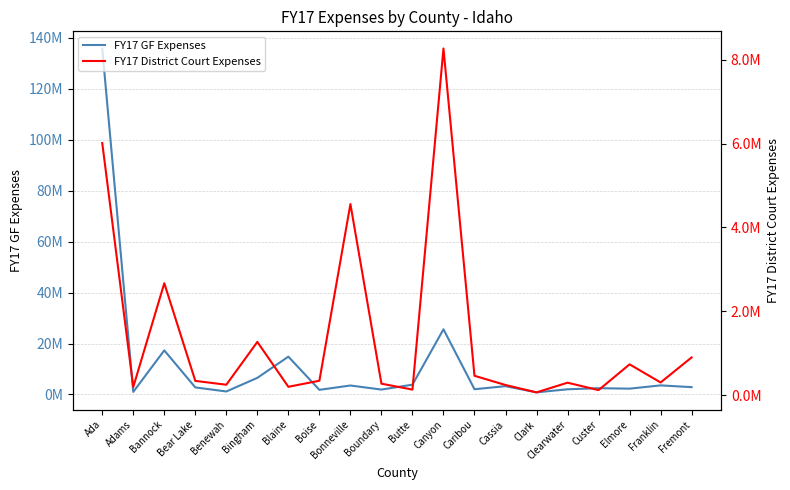

At which category does the chart reach its minimum across all series?

Clark